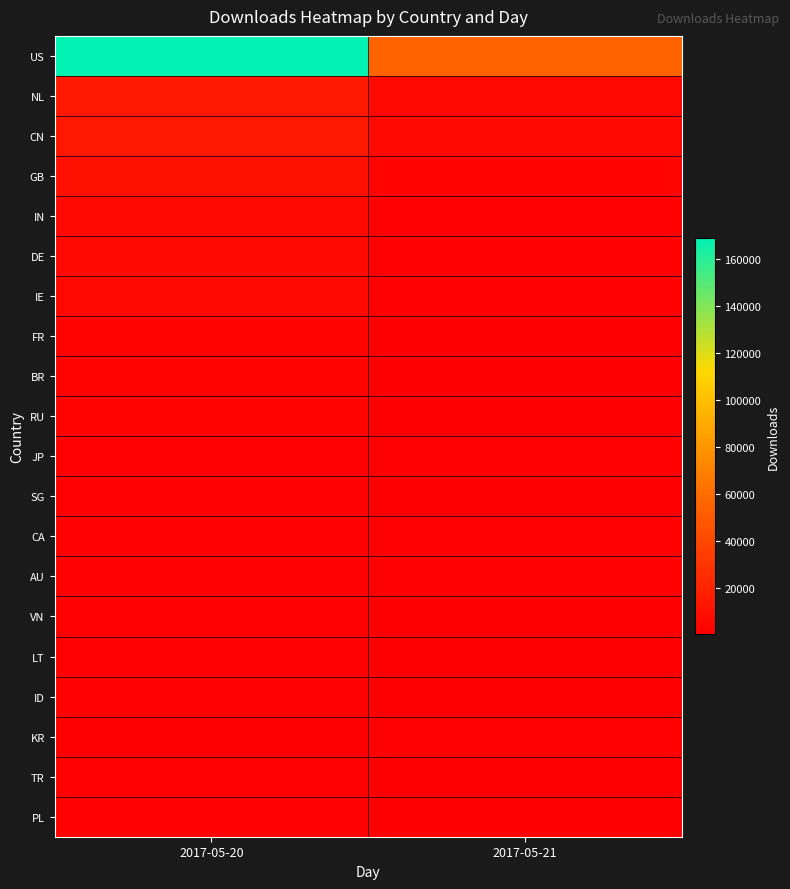

Rank the series by their maximum value, from lowest to highest.

KR, PL, ID, AU, CA, TR, VN, LT, SG, JP, BR, RU, FR, IE, DE, IN, GB, CN, NL, US